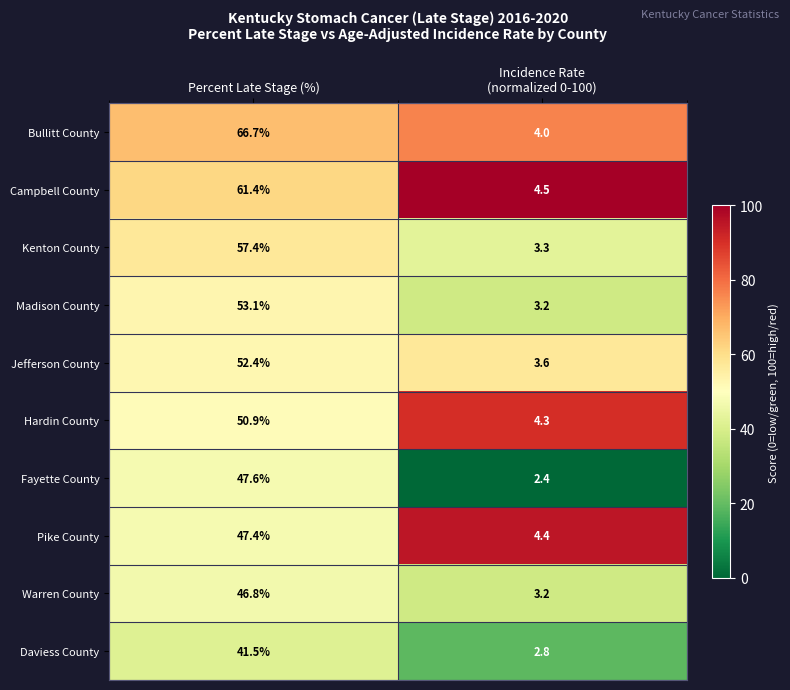

The value of Jefferson County at Percent Late Stage (%) is 82.1. True or false?

False